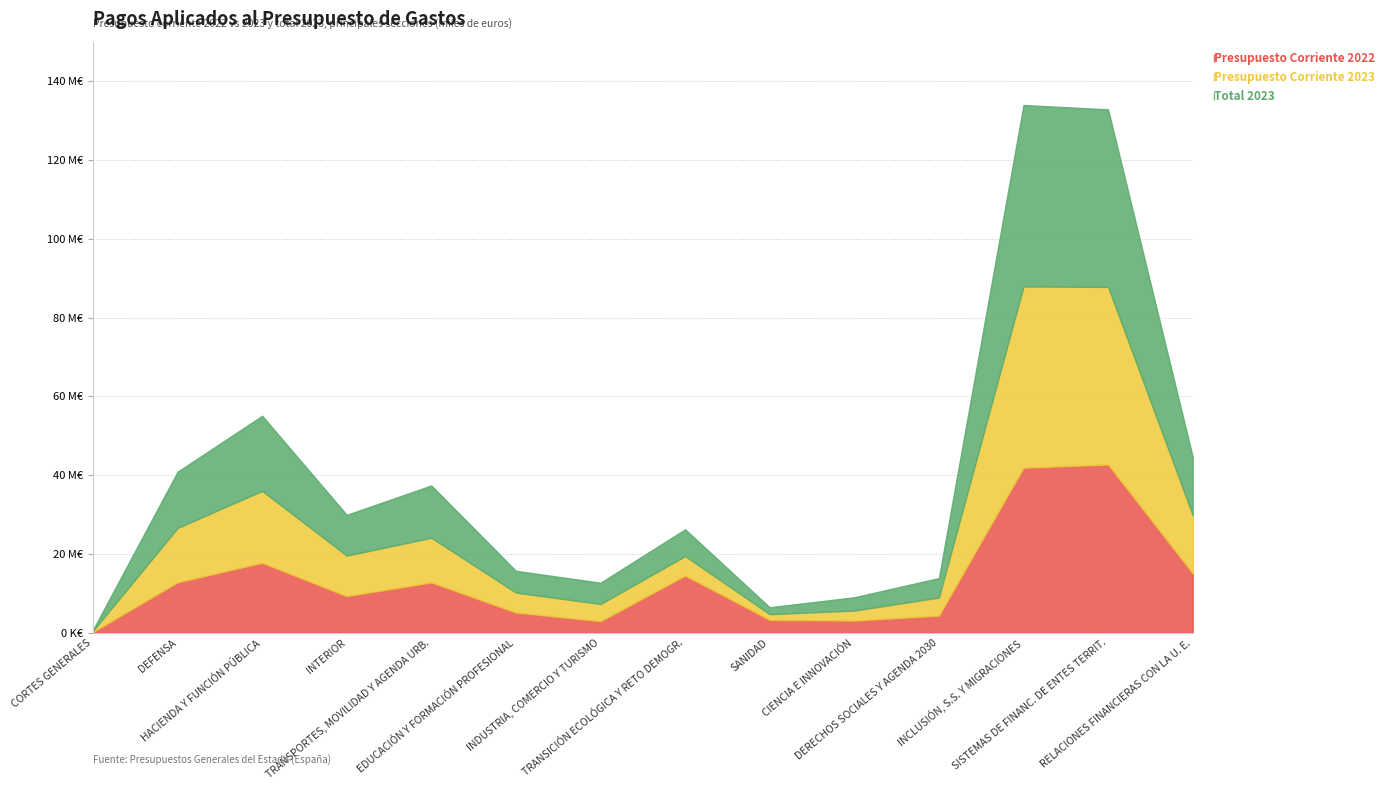

What is the difference between the second highest and minimum values in the Total 2023 series?

44775756